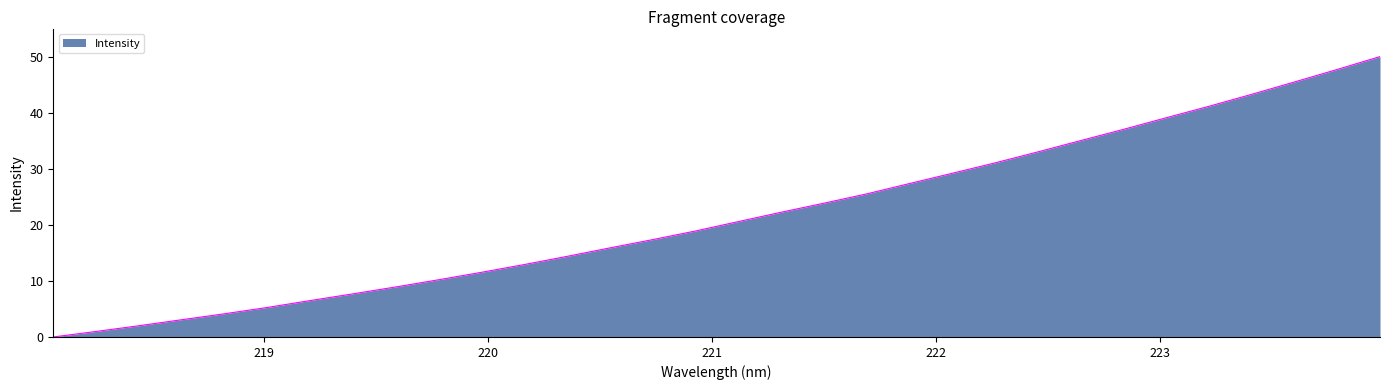

Does the chart display data point markers on the line(s)?

No